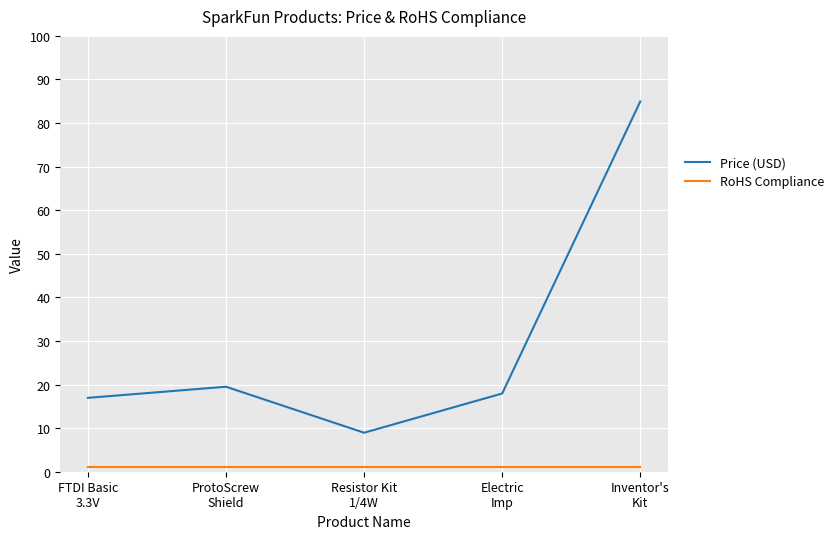

True or false: Price (USD) and RoHS Compliance intersect in this chart.

False